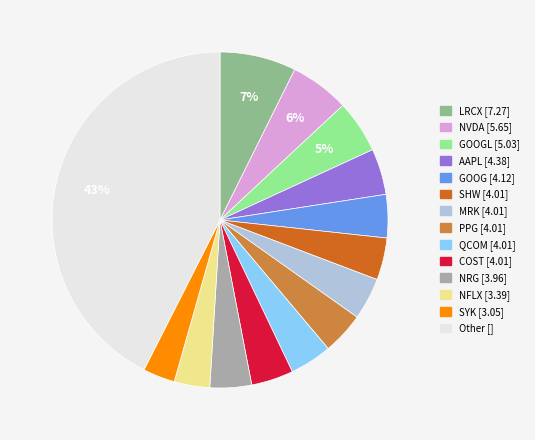

To the nearest percent, what is the average slice percentage?

7%